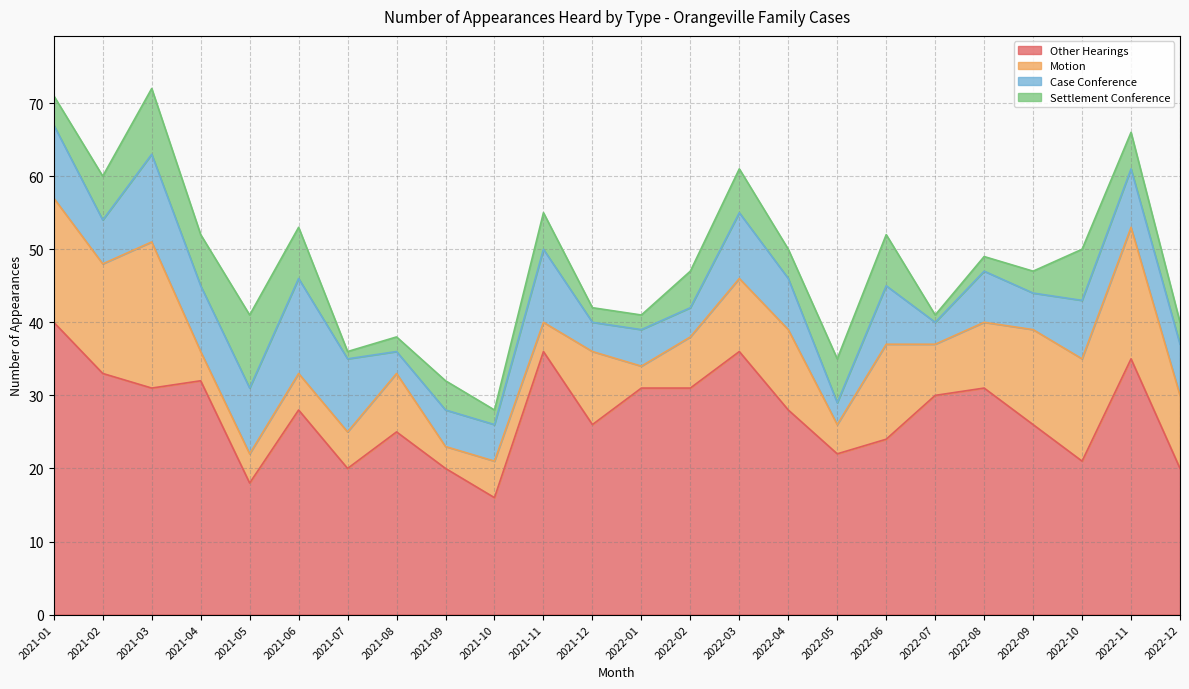

What is the lowest value of the Case Conference series?

3